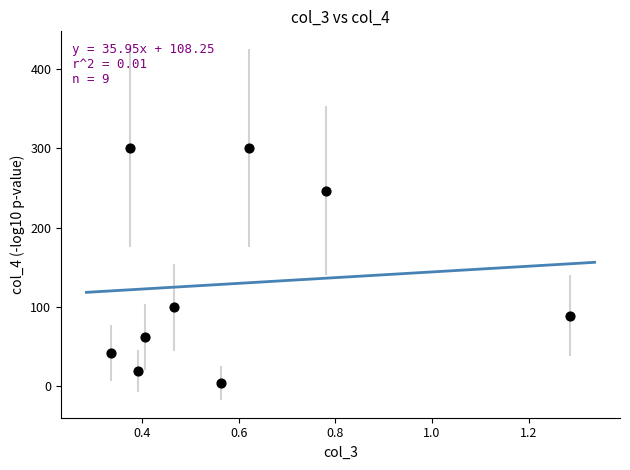

What is the range of X values (max minus min)?

1.0